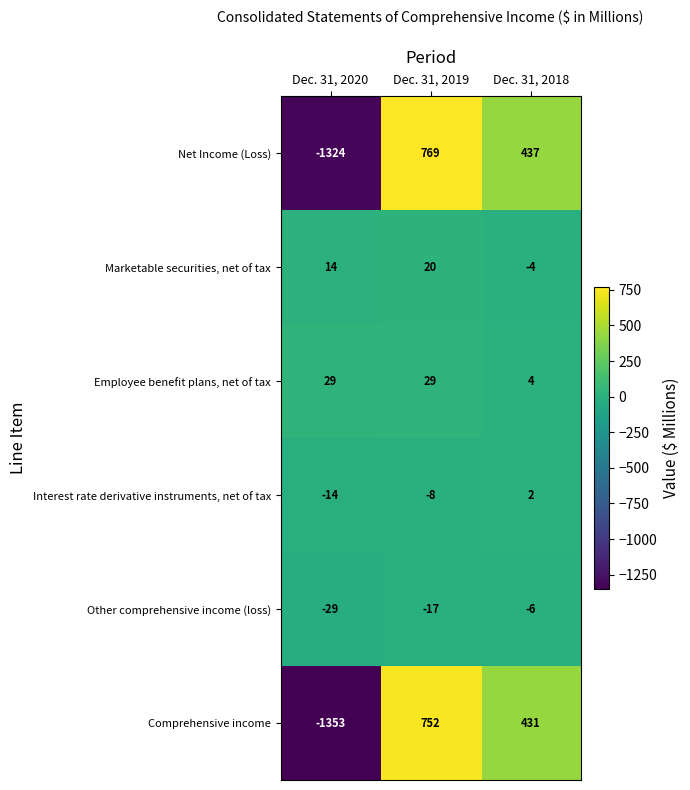

At which label is Employee benefit plans, net of tax closest to 16?

Dec. 31, 2018